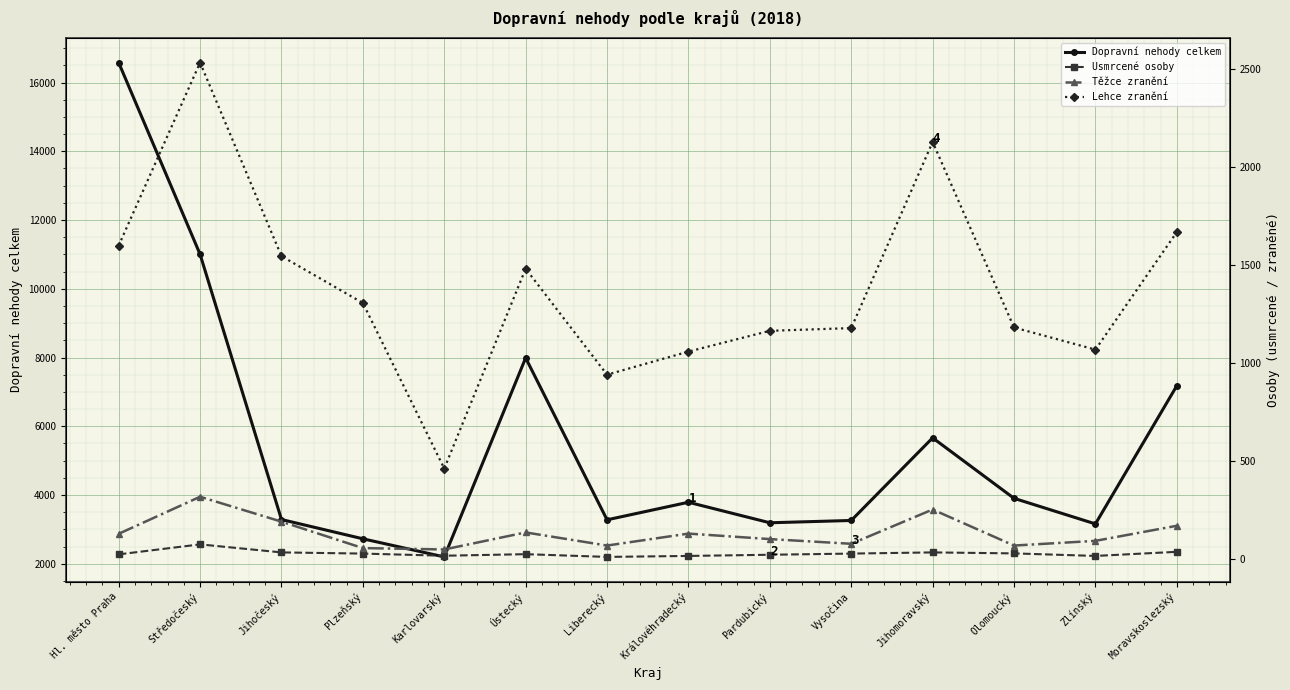

What is the label of the 6th point from the left?

Ústecký